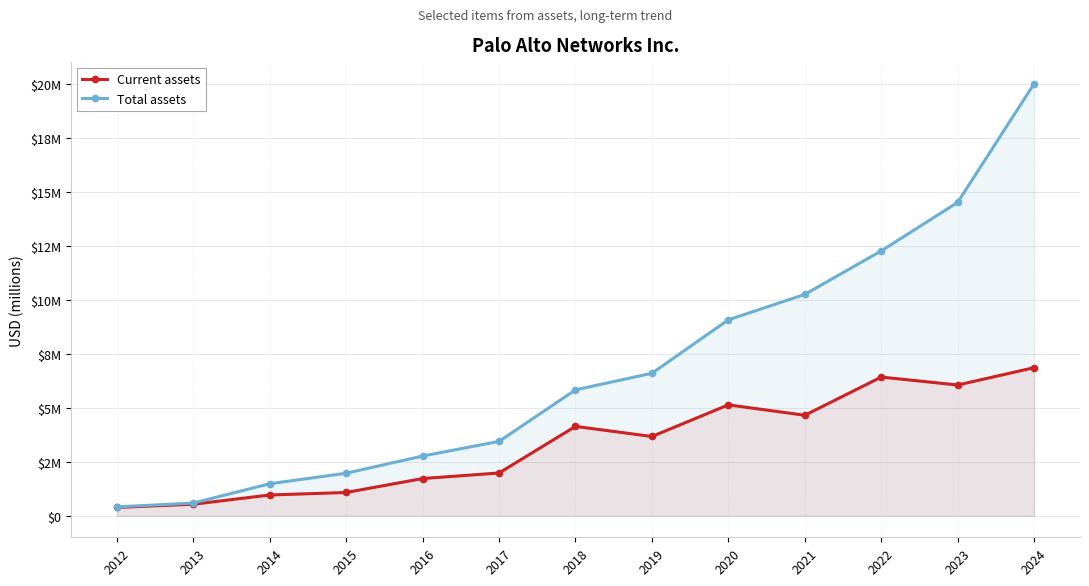

What is the value of the Current assets point at the 7th from the left?

4.1